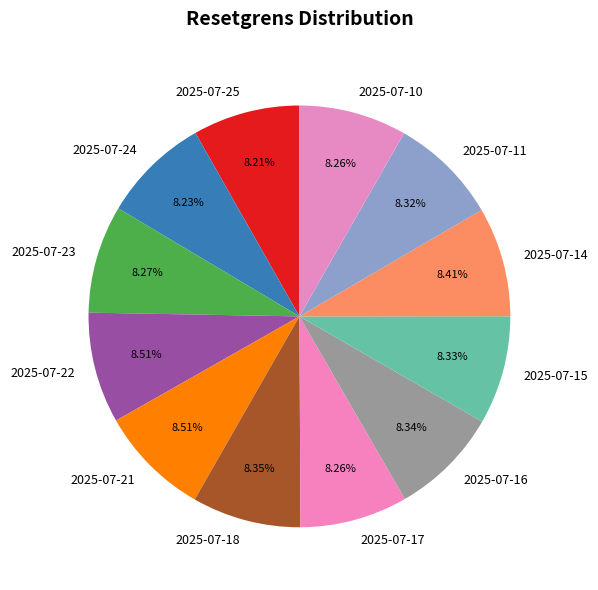

To the nearest percent, what is the combined percentage of 2025-07-10 and 2025-07-17?

17%